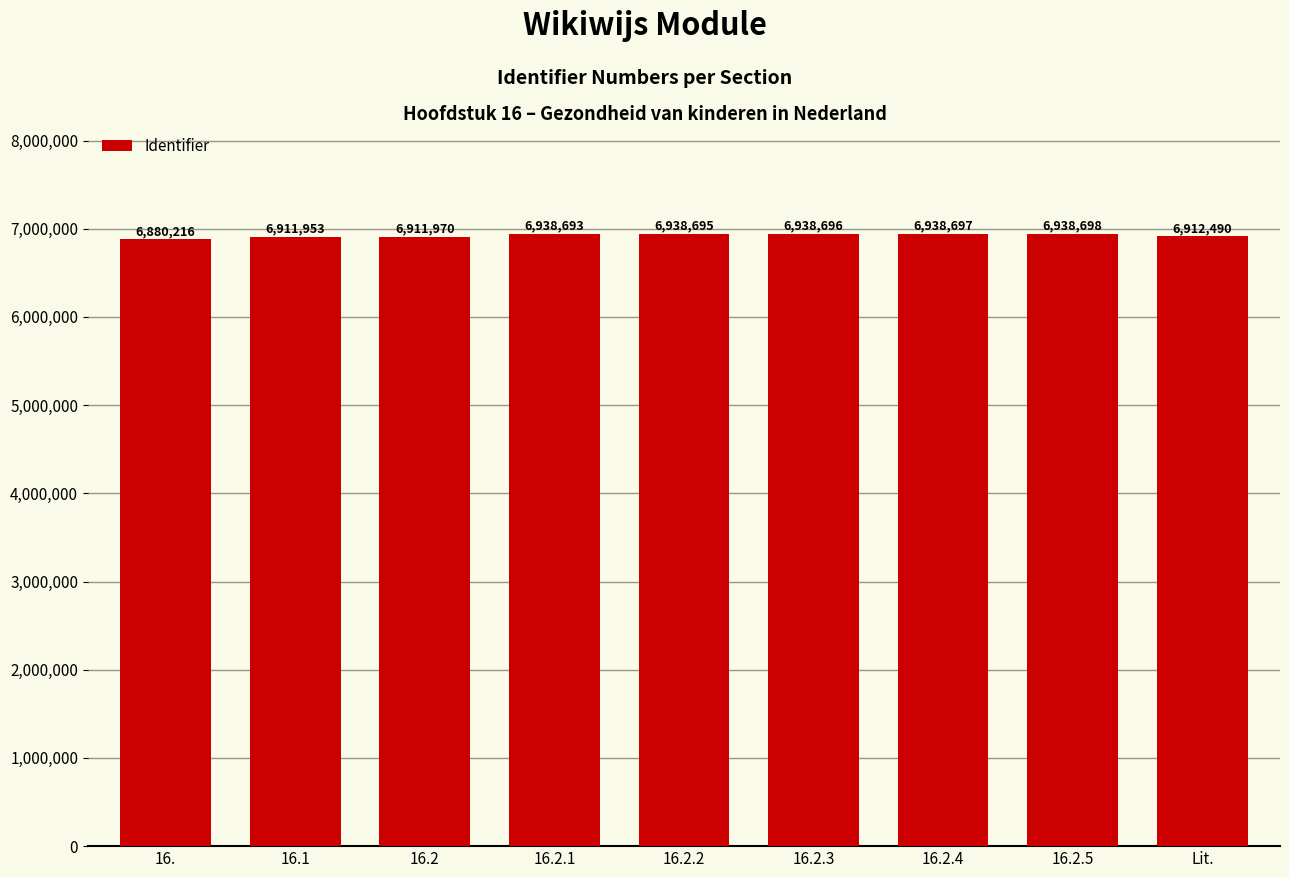

Read the value at 16., to the nearest 50.

6880200